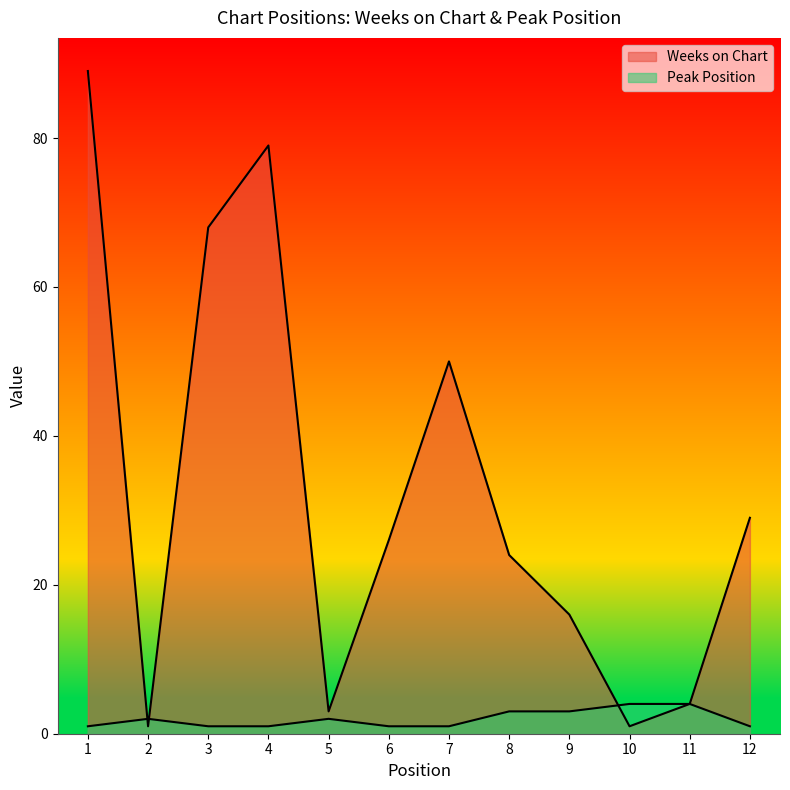

What are all the series names shown in the legend?

Weeks on Chart, Peak Position